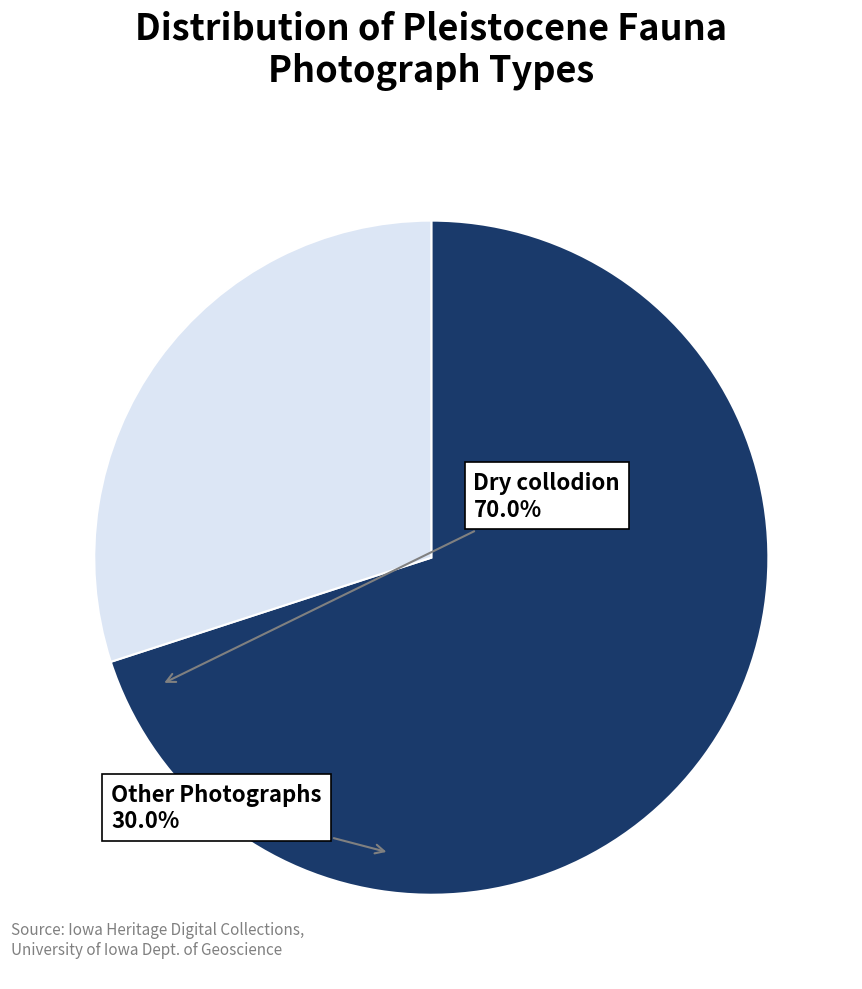

Does any single category account for the majority?

Yes